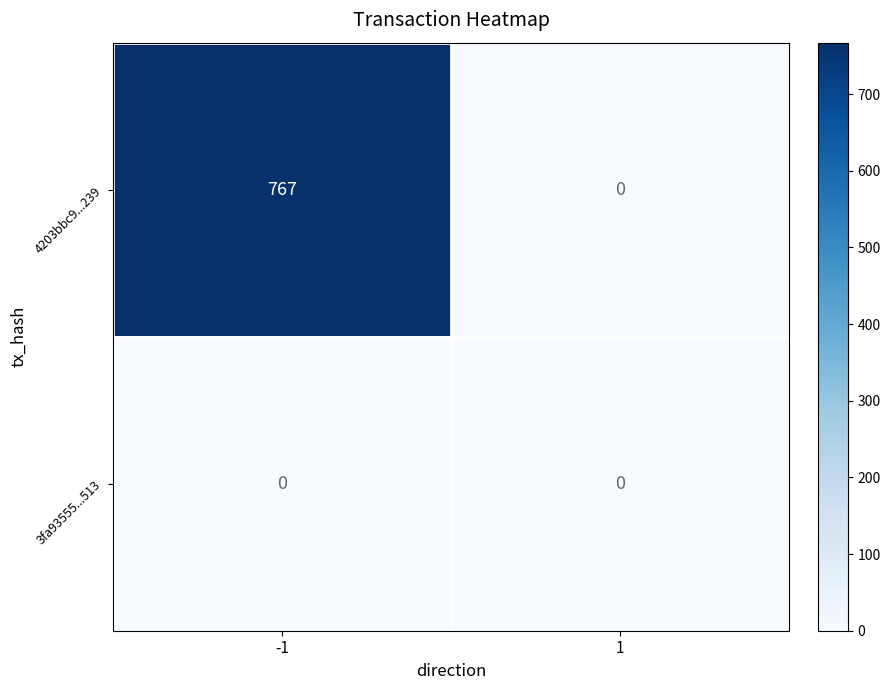

Count the number of categories in the chart.

2